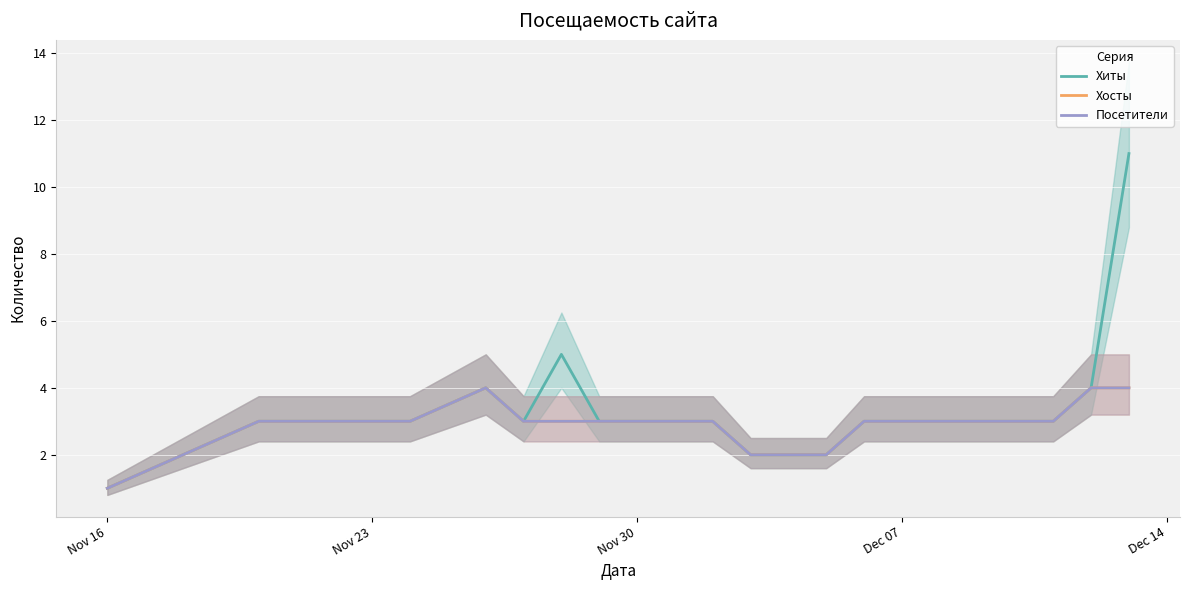

At which category does the chart reach its minimum across all series?

Nov 16